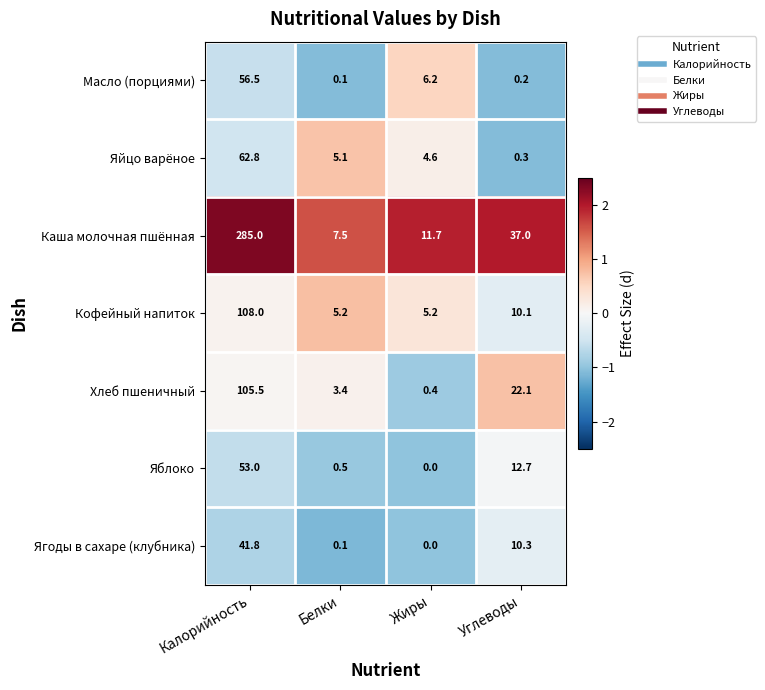

Count the number of categories in the chart.

4